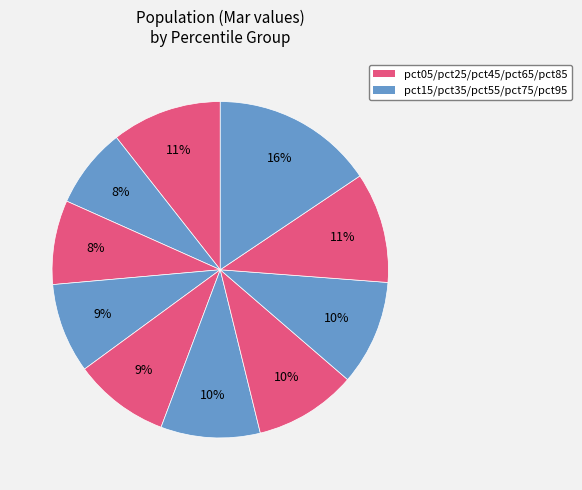

Is there a majority slice in this chart?

No